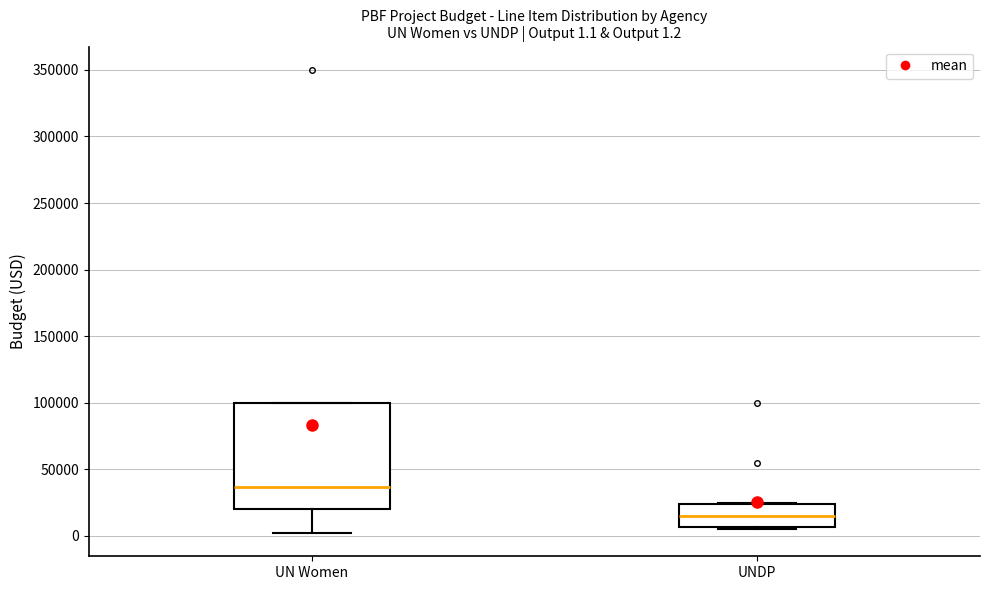

Which box is the tallest, from its lower edge to its upper edge?

UN Women